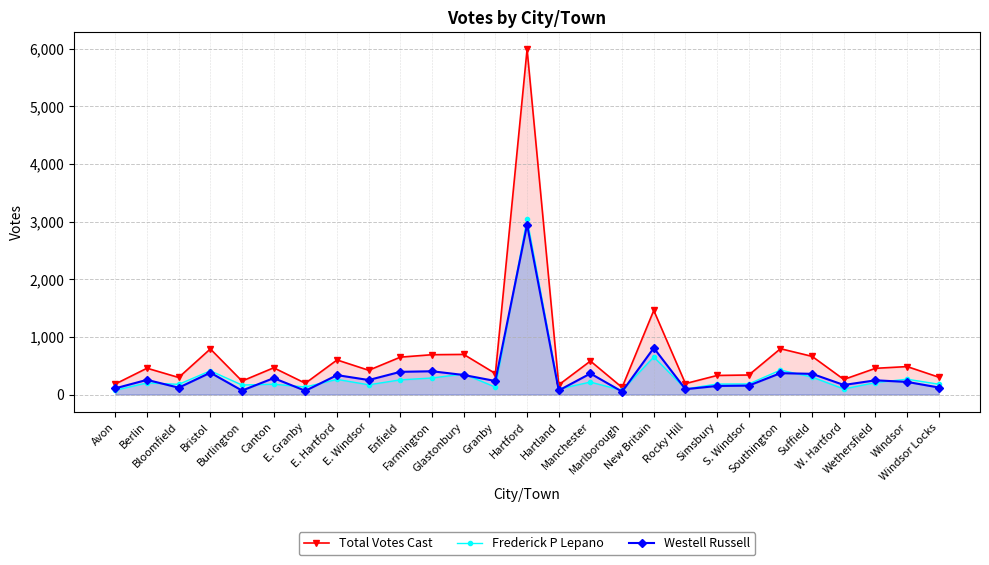

Is it true that Total Votes Cast equals 424 at W. Hartford?

False